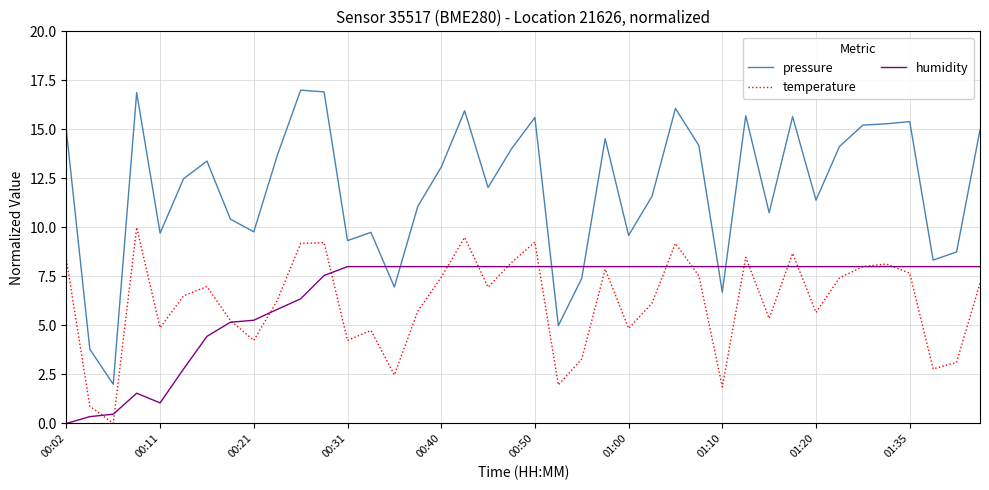

True or false: temperature and pressure cross at least once.

False